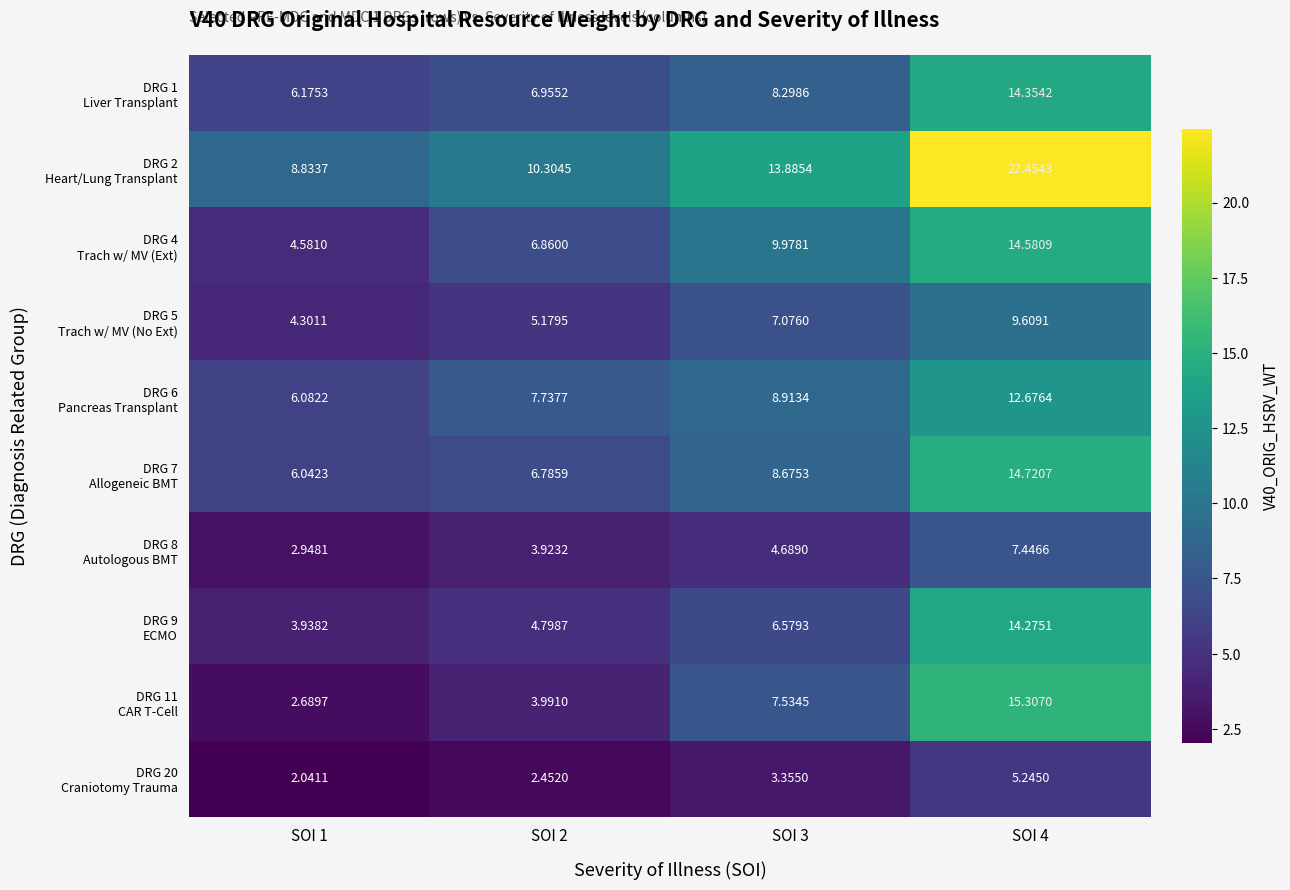

What is the difference between the highest and lowest values at SOI 3?

10.5